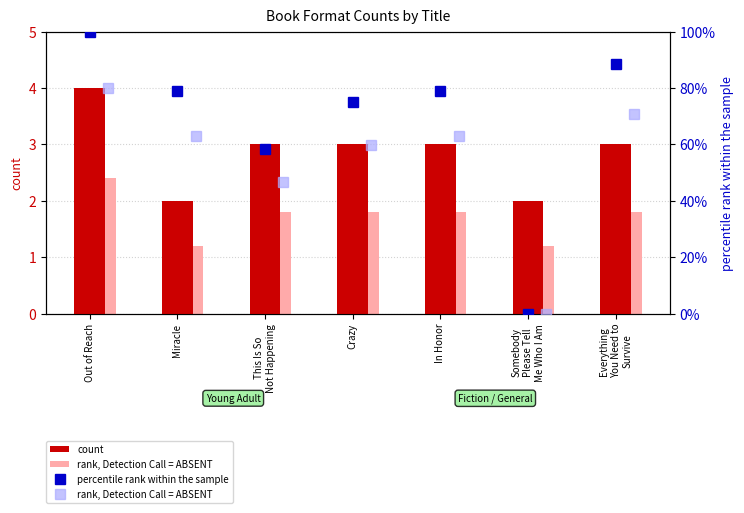

Reading left to right, transcribe all the data shown in this chart.

count: 4.0	2.0	3.0	3.0	3.0	2.0	3.0
rank, Detection Call = ABSENT: 80.0	63.1	46.7	59.9	63.1	0.0	70.8
percentile rank within the sample: 100.0	78.9	58.4	74.9	78.9	0.0	88.5